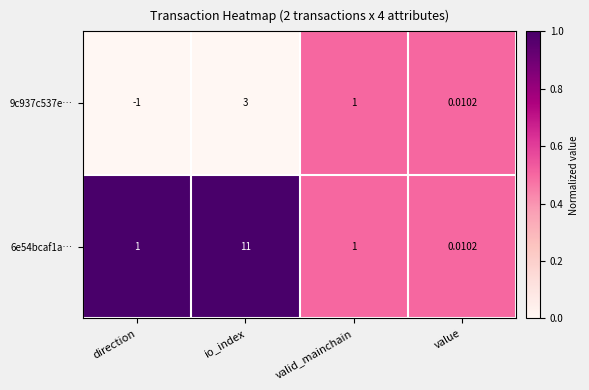

At which category does the chart reach its minimum across all series?

direction